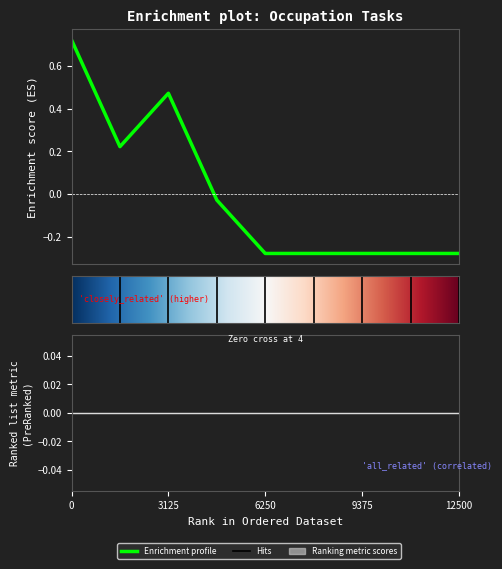

Is it true that the value at Log Graders and Scalers is -0.2?

False